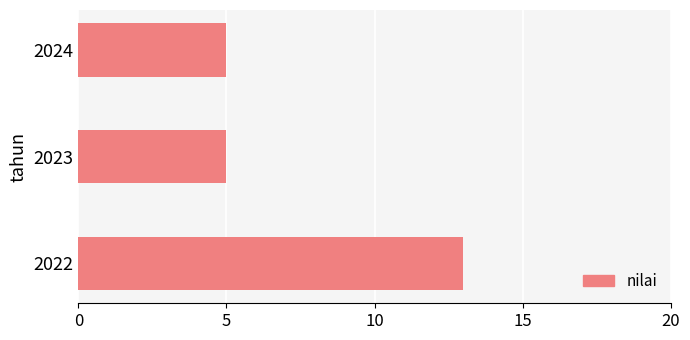

Reading bottom to top, transcribe all the data shown in this chart.

2022=13	2023=5	2024=5